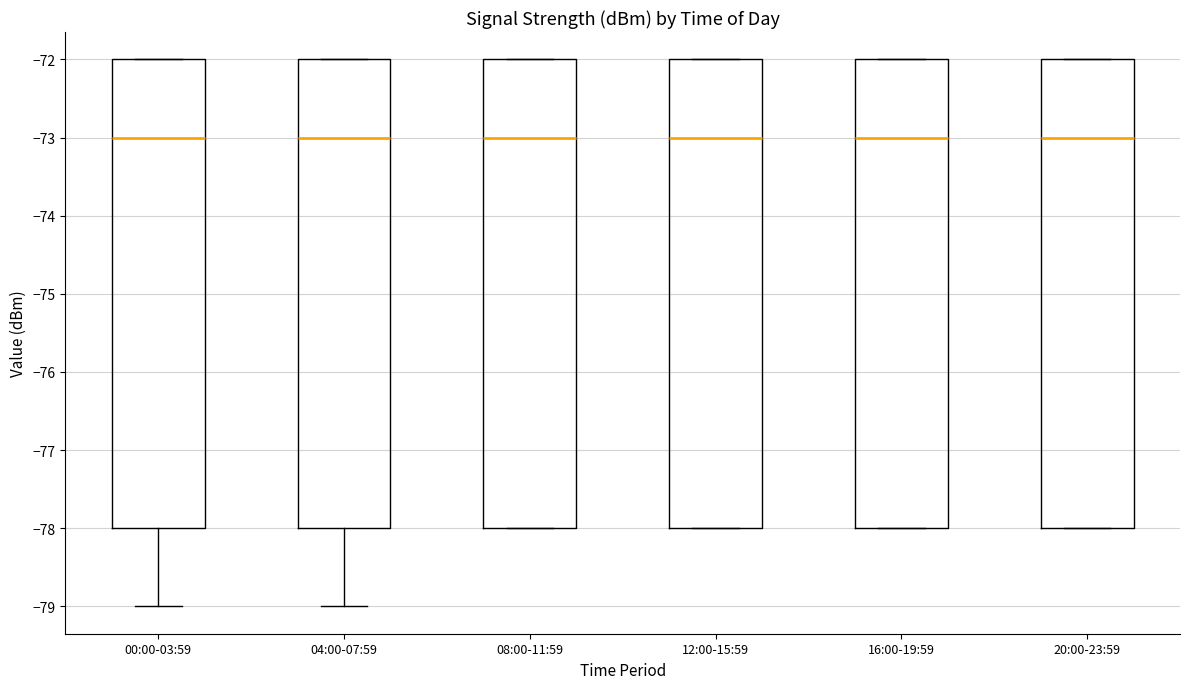

Reading left to right, read every box against the y-axis: the position of its median line, the range the box covers, and the ends of its whiskers. The values are not printed on the chart, so give them approximately, as read against the axis.

00:00-03:59: median -73, box -78 to -72, whiskers -79 to -72
04:00-07:59: median -73, box -78 to -72, whiskers -79 to -72
08:00-11:59: median -73, box -78 to -72, whiskers -78 to -72
12:00-15:59: median -73, box -78 to -72, whiskers -78 to -72
16:00-19:59: median -73, box -78 to -72, whiskers -78 to -72
20:00-23:59: median -73, box -78 to -72, whiskers -78 to -72